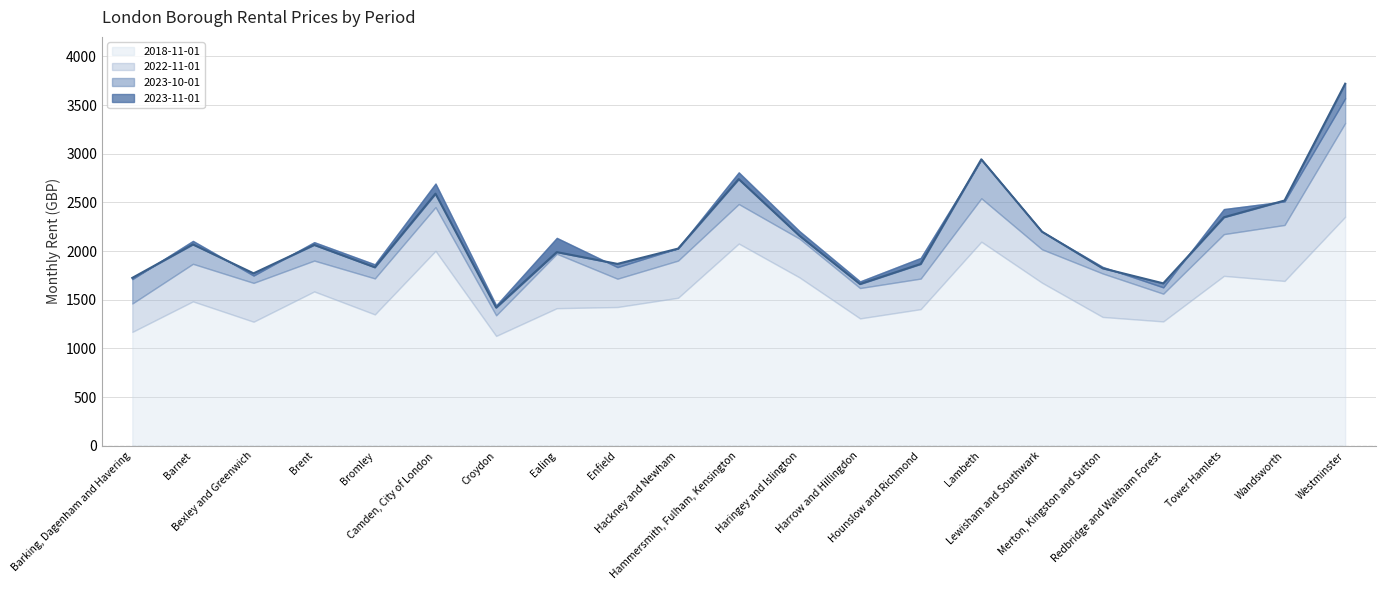

Rank the series at Wandsworth from highest to lowest value.

2023-11-01, 2023-10-01, 2022-11-01, 2018-11-01